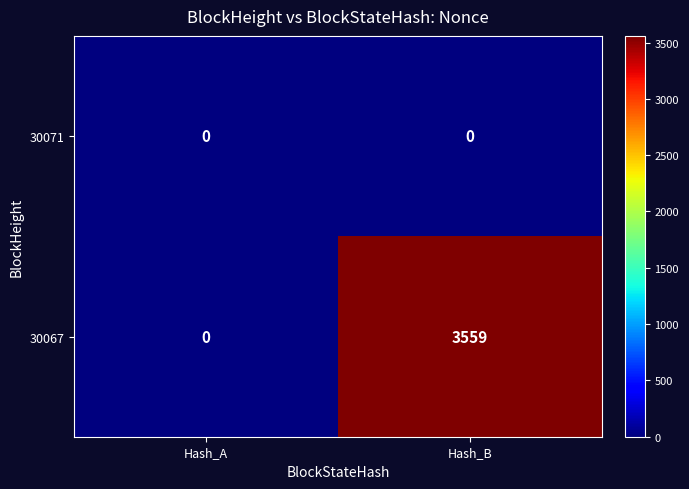

What is the total value across all series at Hash_B?

3559